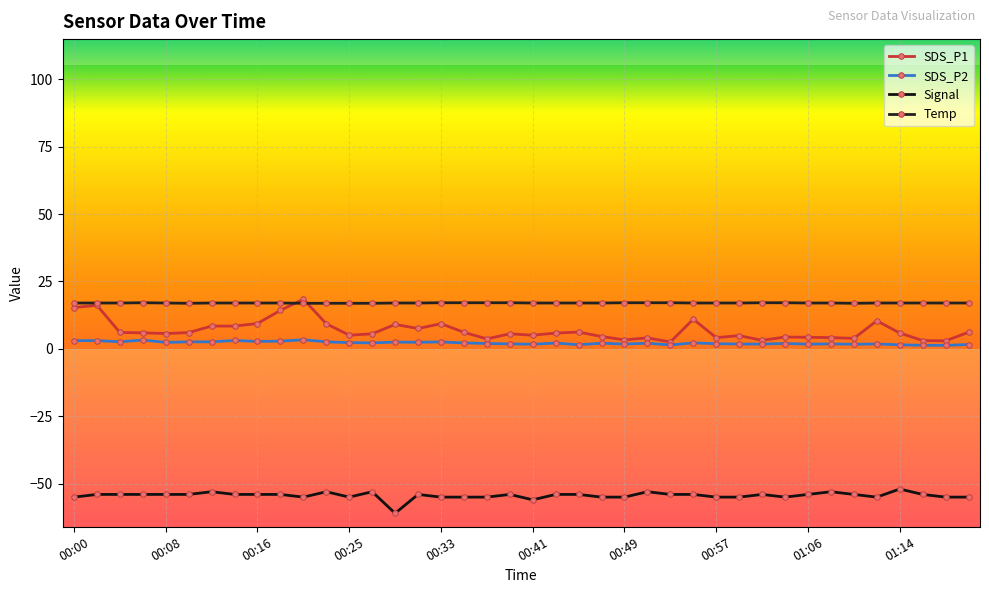

At which label does SDS_P2 reach its minimum?

01:18